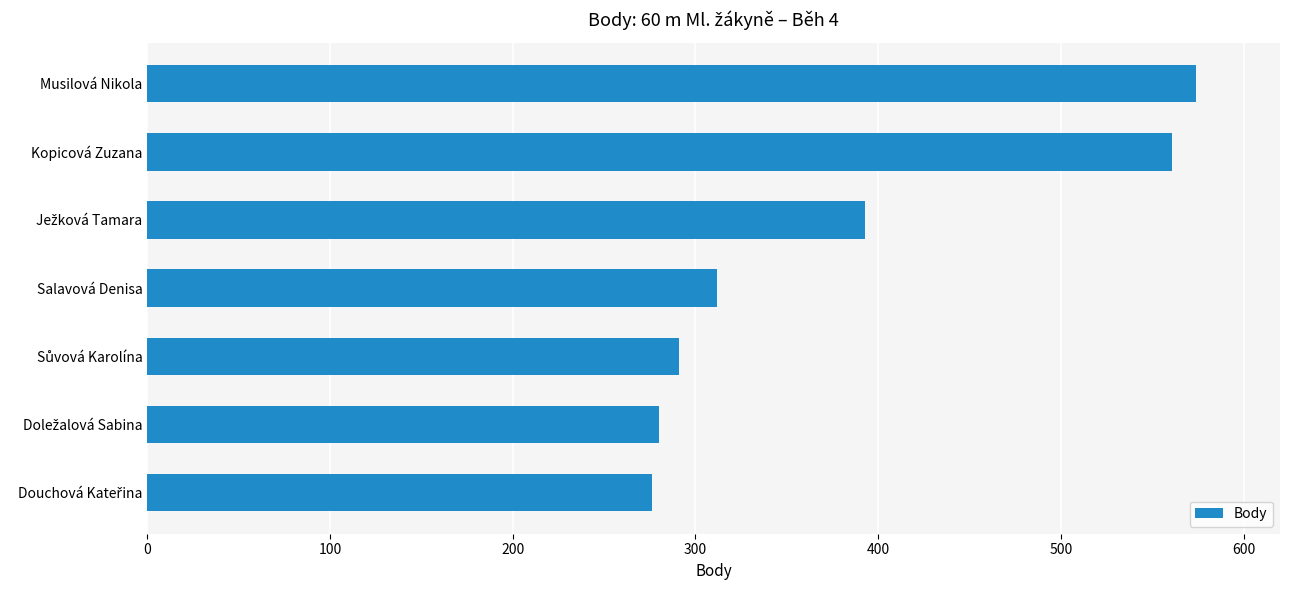

Does the chart contain stacked bars?

No